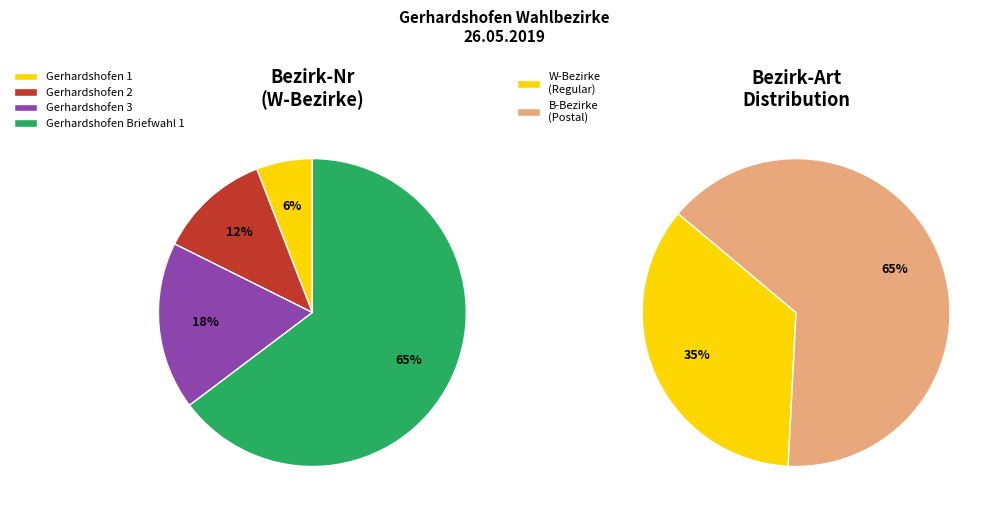

Rank the categories by value from lowest to highest.

Gerhardshofen 1, Gerhardshofen 2, Gerhardshofen 3, Gerhardshofen Briefwahl 1